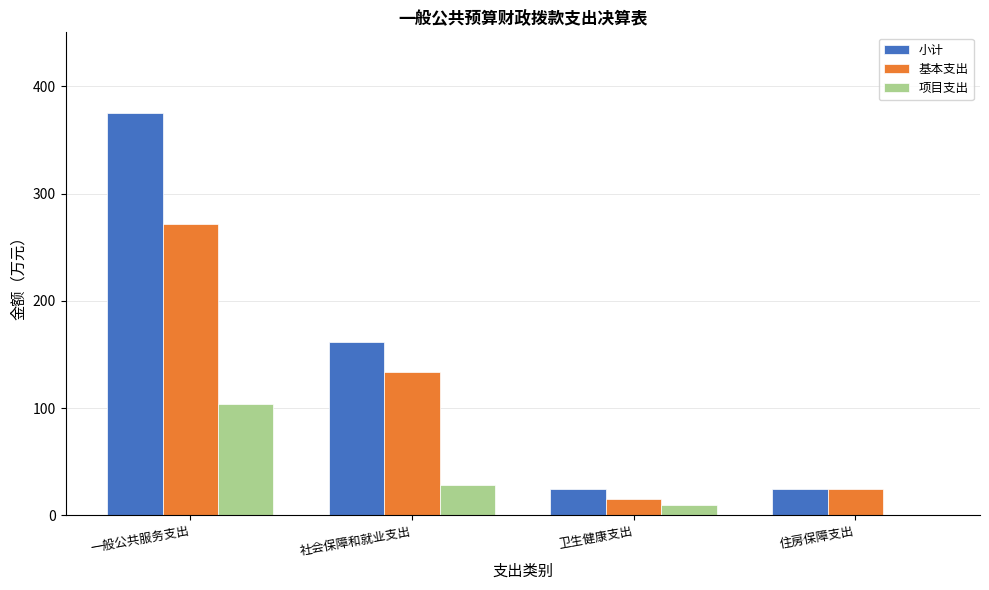

How many data points in 小计 are above 161?

2